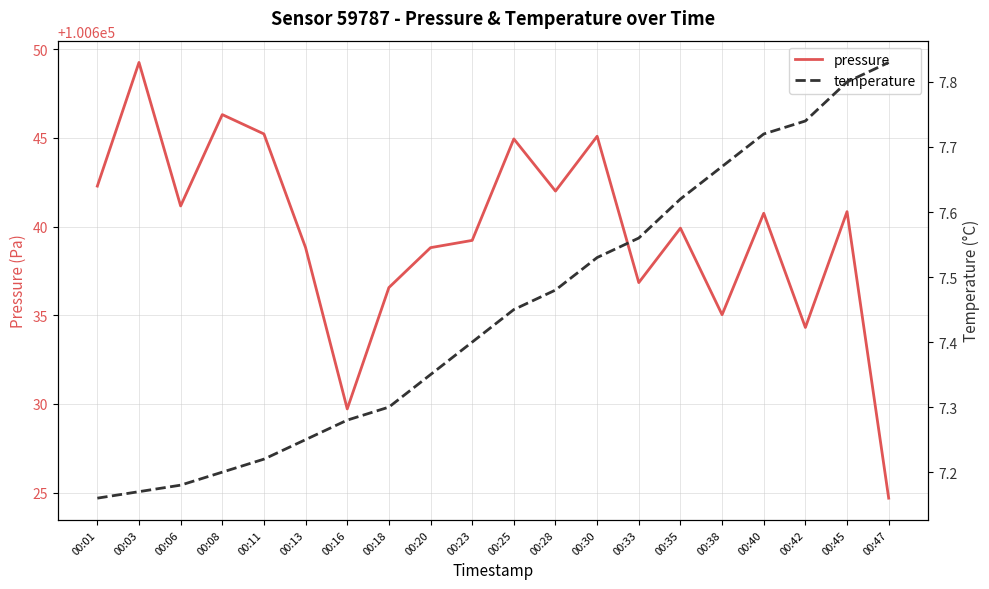

Which series has the largest total across all categories?

pressure